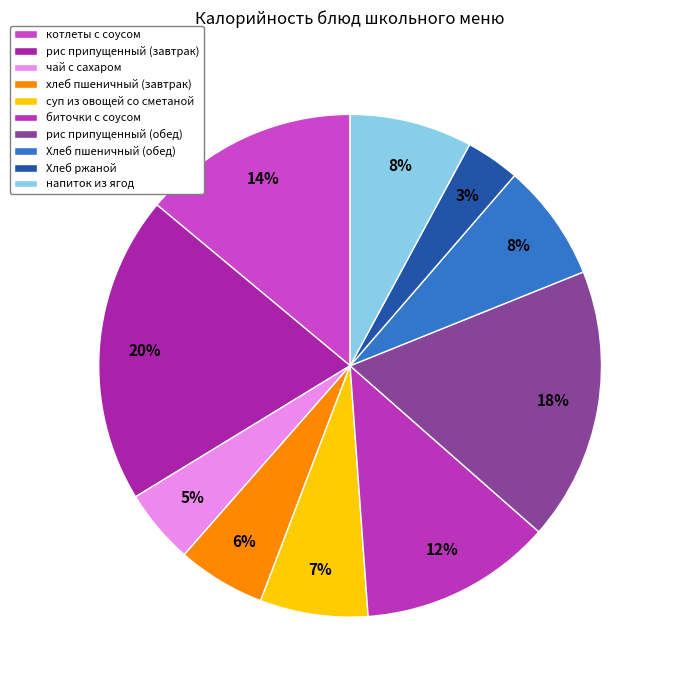

To the nearest percent, what is the average slice percentage?

10%